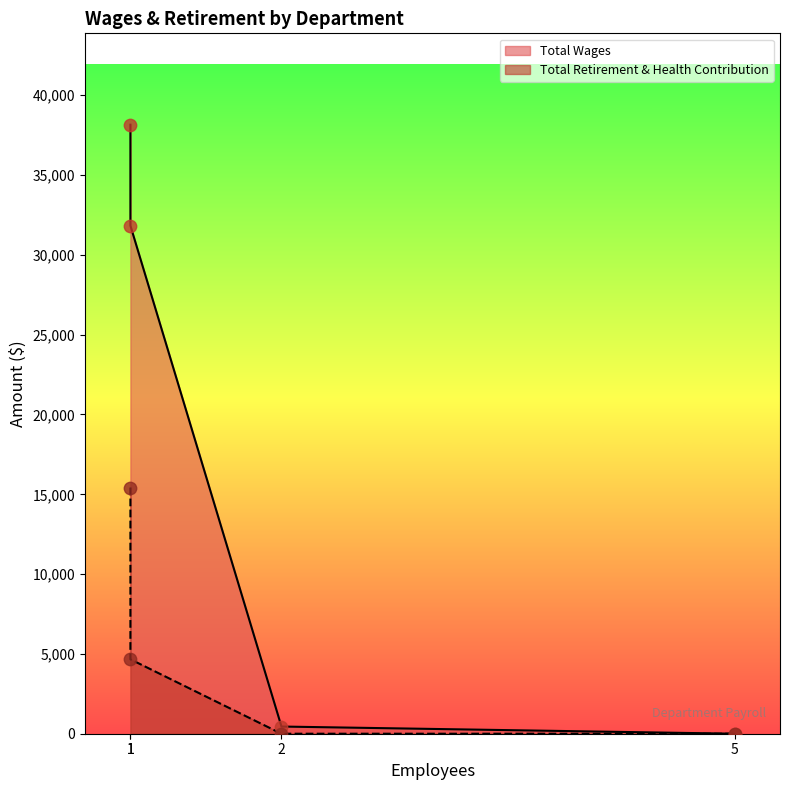

Which series reaches the maximum Y coordinate?

Total Wages